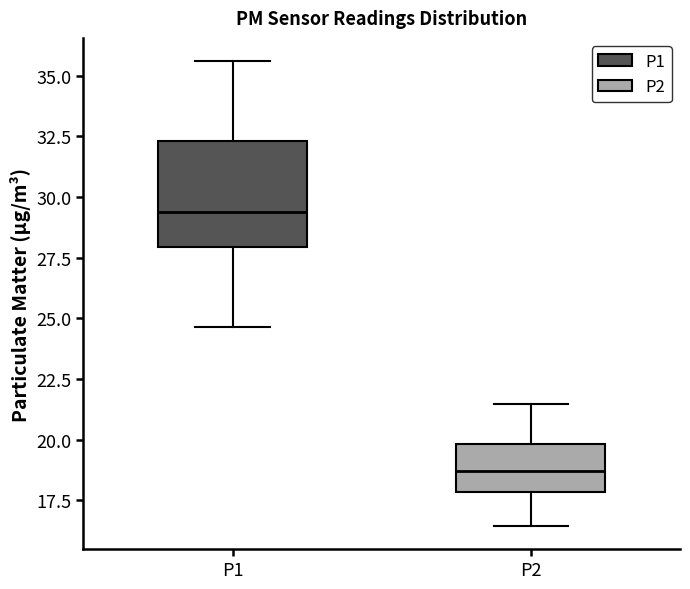

Reading left to right, read every box against the y-axis: the position of its median line, the range the box covers, and the ends of its whiskers. The values are not printed on the chart, so give them approximately, as read against the axis.

P1: median 29.5, box 28.0 to 32.5, whiskers 24.5 to 35.5
P2: median 18.5, box 18.0 to 20.0, whiskers 16.5 to 21.5